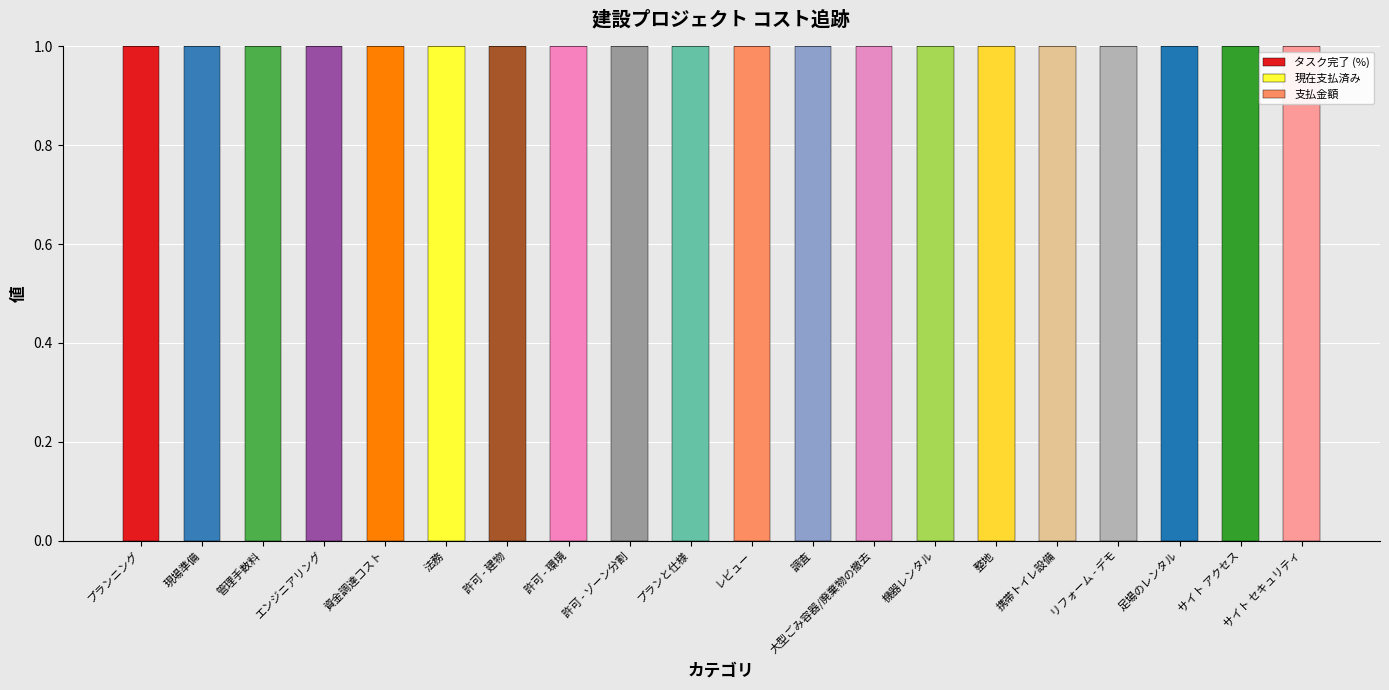

Rank the series by their maximum value, from highest to lowest.

タスク完了 (%), 現在支払済み, 支払金額